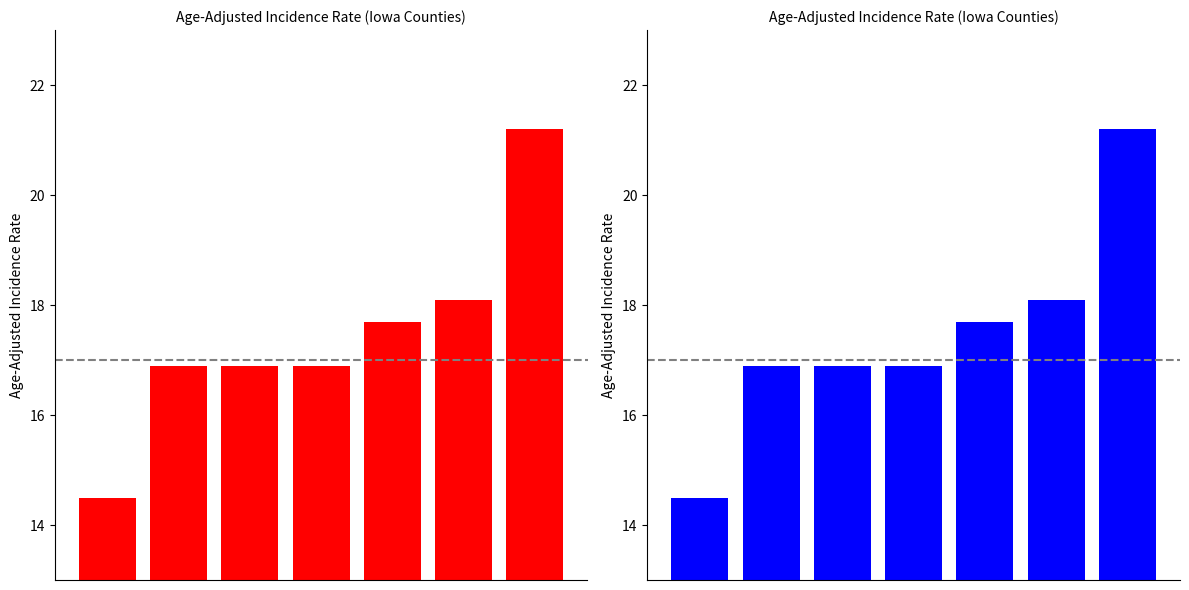

Between 4 and 5, which is larger?

5